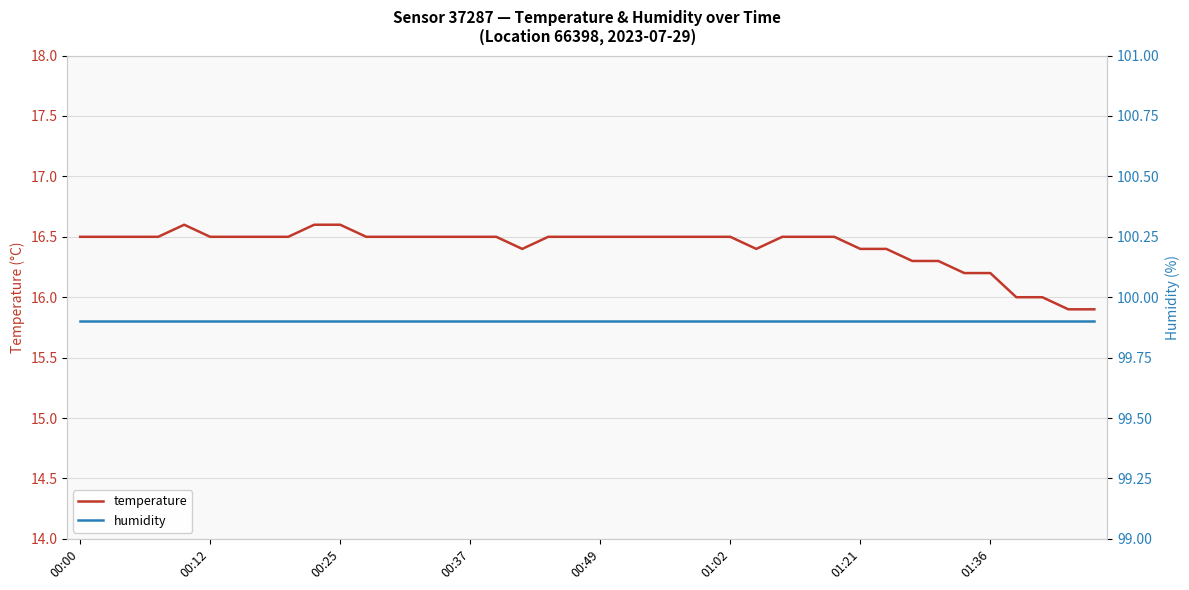

Which series has the largest total across all categories?

humidity